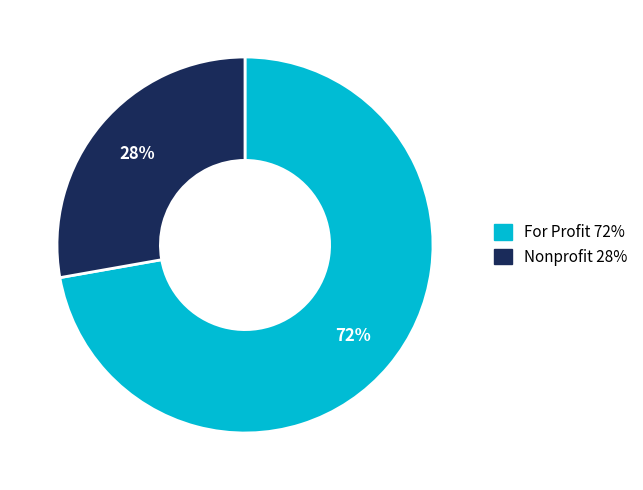

What is the ratio of the value at Nonprofit to the value at For Profit?

0.4